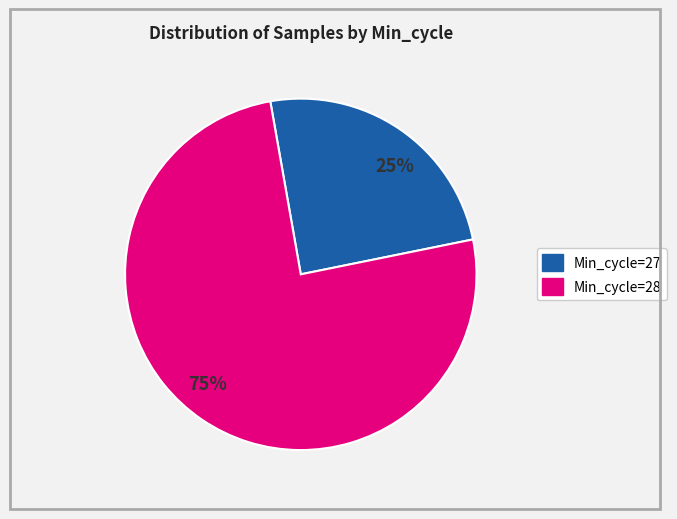

Which has a higher value, 25% or 75%?

75%